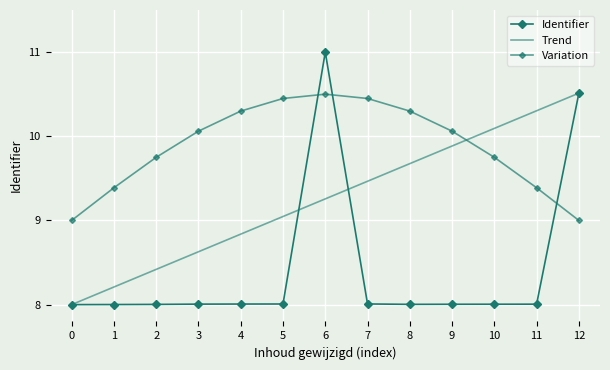

Reading left to right, transcribe all the data shown in this chart.

Identifier: 8.0	8.0	8.0	8.0	8.0	8.0	11.0	8.0	8.0	8.0	8.0	8.0	10.5
Trend: 8.0	8.2	8.4	8.6	8.8	9.0	9.3	9.5	9.7	9.9	10.1	10.3	10.5
Variation: 9.0	9.4	9.8	10.1	10.3	10.4	10.5	10.4	10.3	10.1	9.8	9.4	9.0